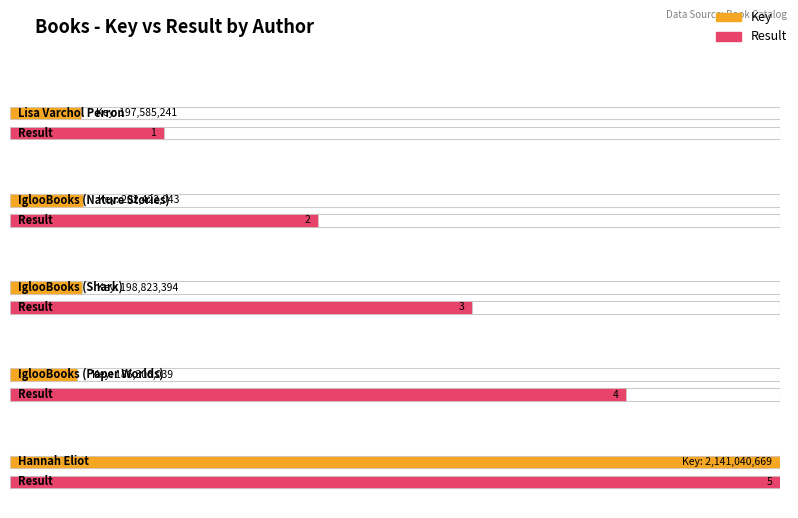

What is the sum of all Result values?

15